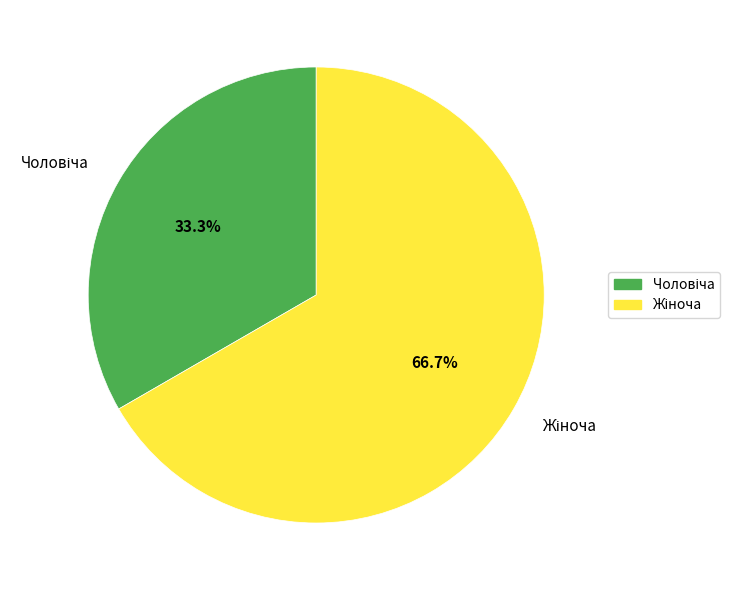

Is there a majority slice in this chart?

Yes